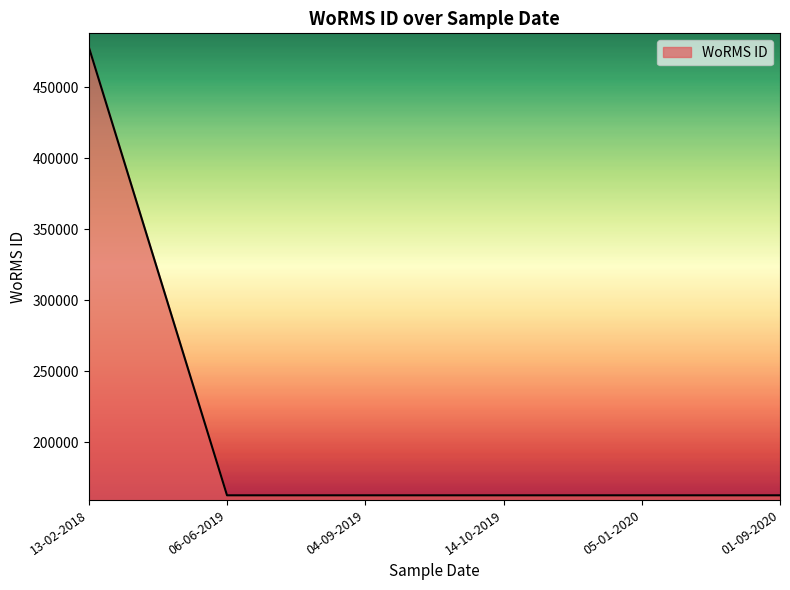

What is the smallest value displayed?

162725.0